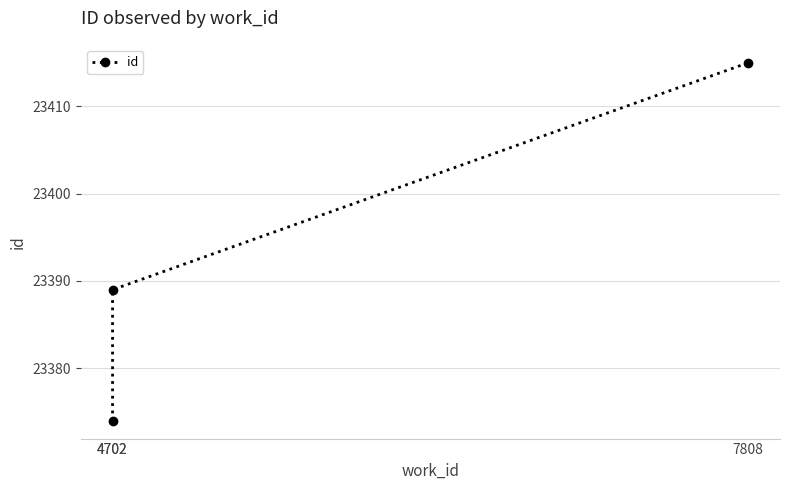

What is the value of the 3rd point from the left?

23415